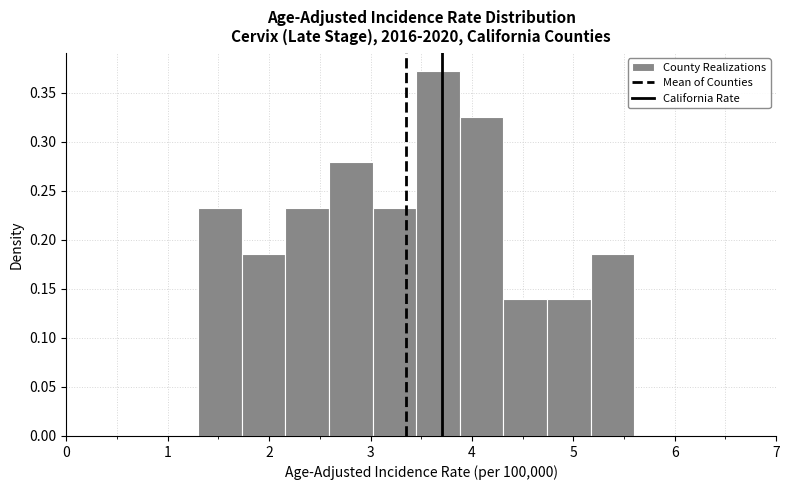

Over which range of the x-axis is the bar tallest?

3.45 to 3.88